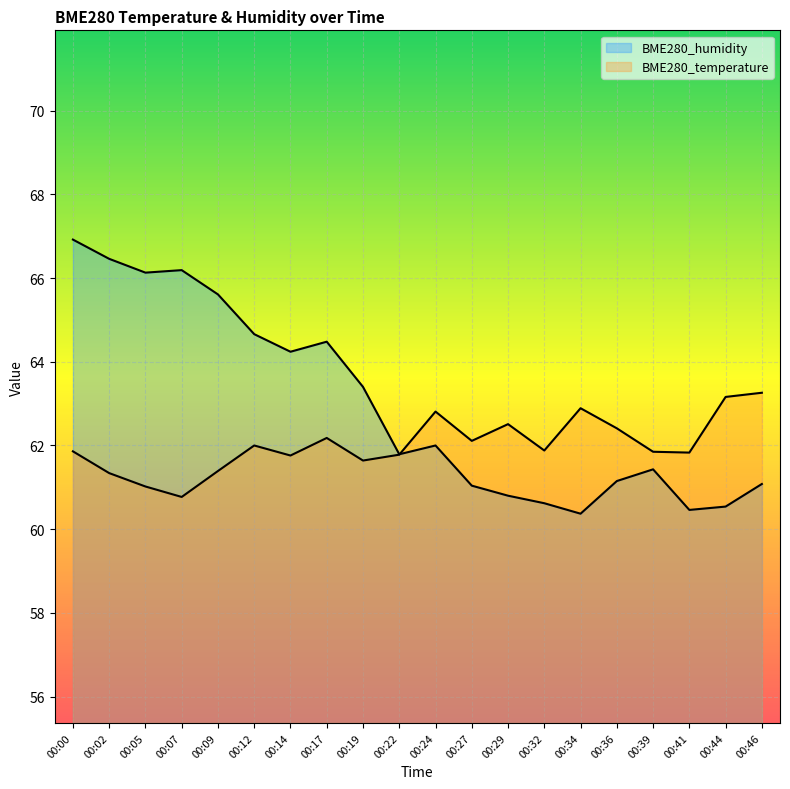

Where does the BME280_temperature series first go above 61?

00:00